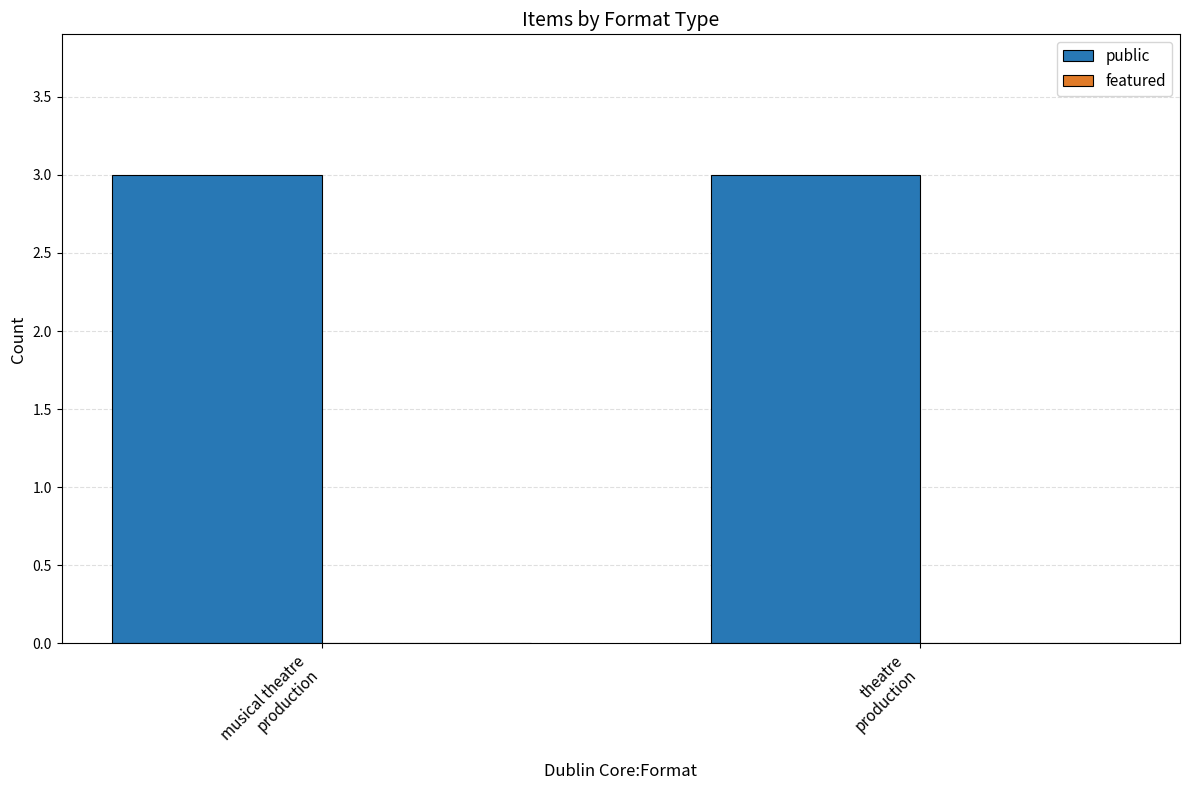

Rank the series by their average value, from lowest to highest.

featured, public